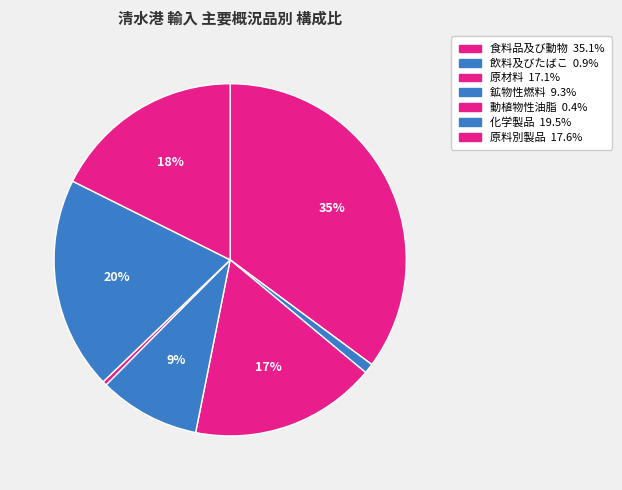

Count the number of slices in the pie.

7